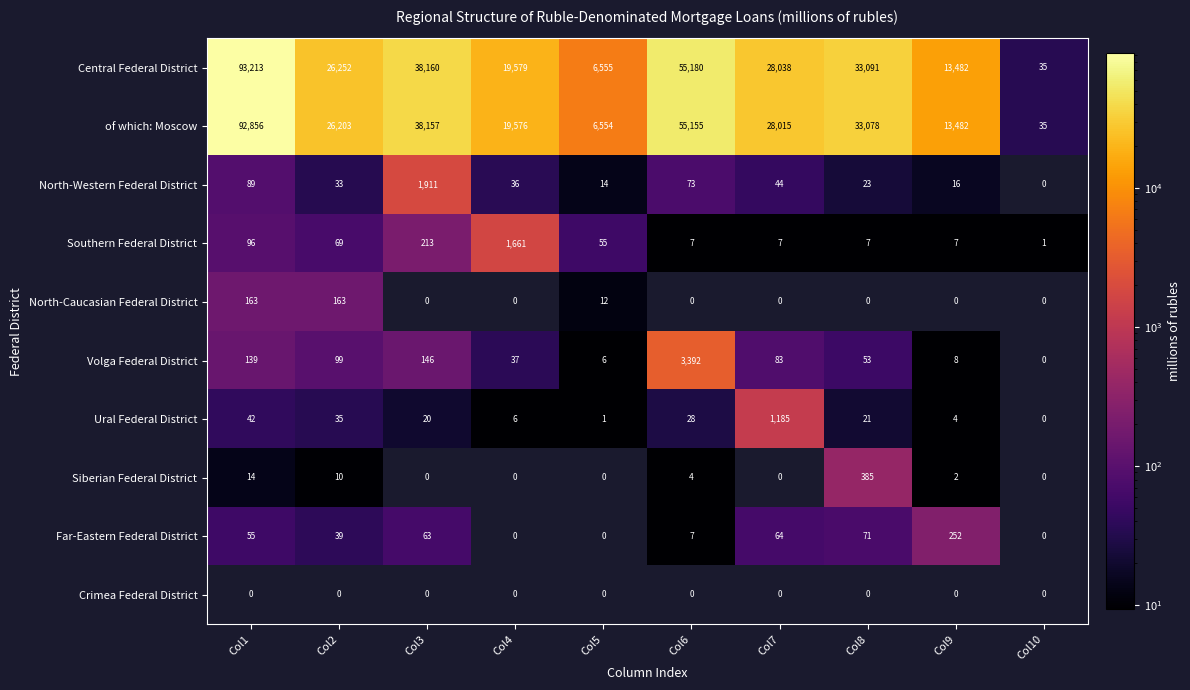

List the series in order of their peak value, lowest first.

Crimea Federal District, North-Caucasian Federal District, Far-Eastern Federal District, Siberian Federal District, Ural Federal District, Southern Federal District, North-Western Federal District, Volga Federal District, of which: Moscow, Central Federal District